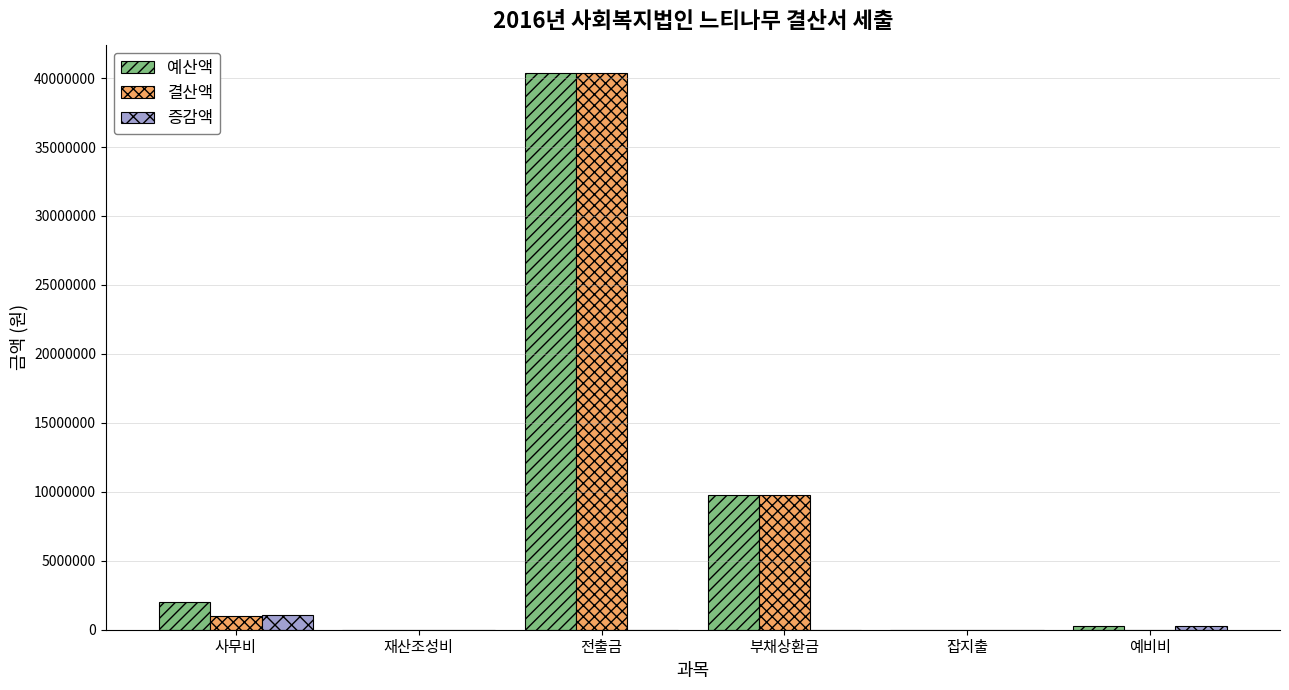

What is the maximum value for 증감액?

1056000